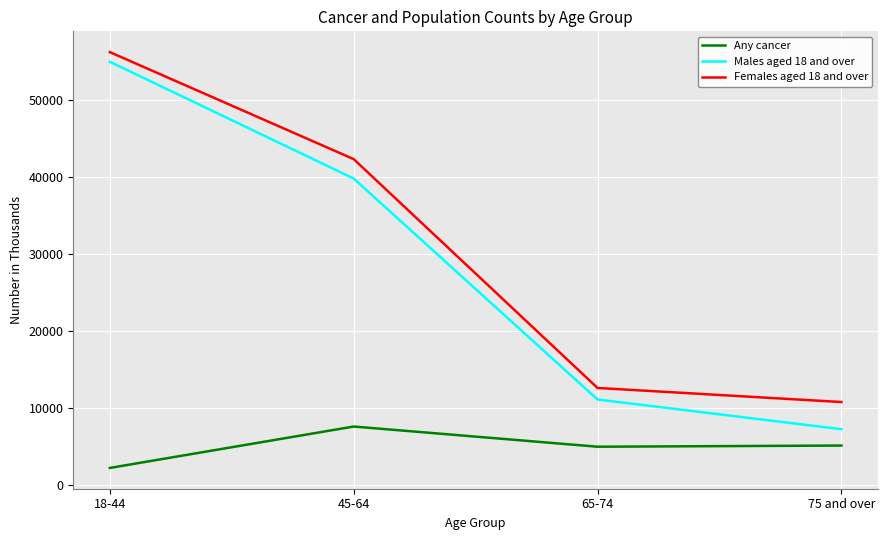

At which label is Females aged 18 and over closest to 33473?

45-64